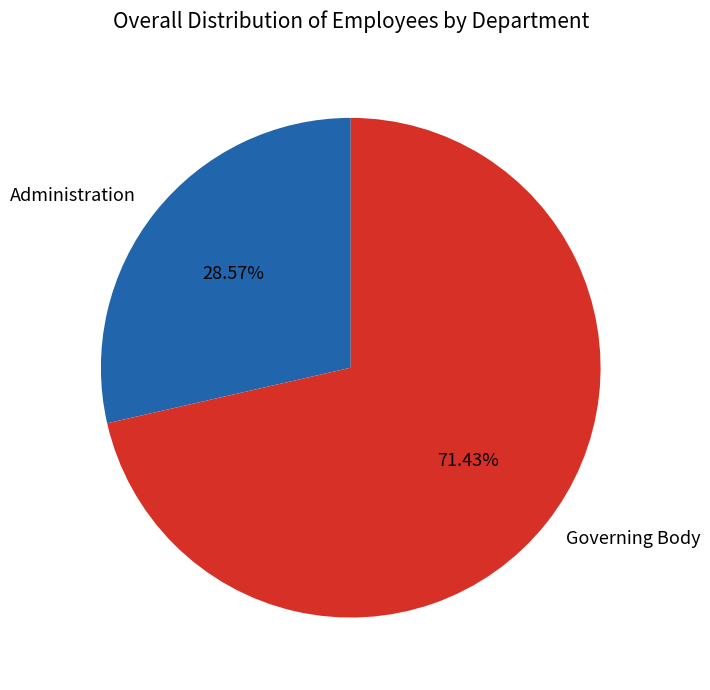

What percentage is NOT represented by Governing Body?

28.6%